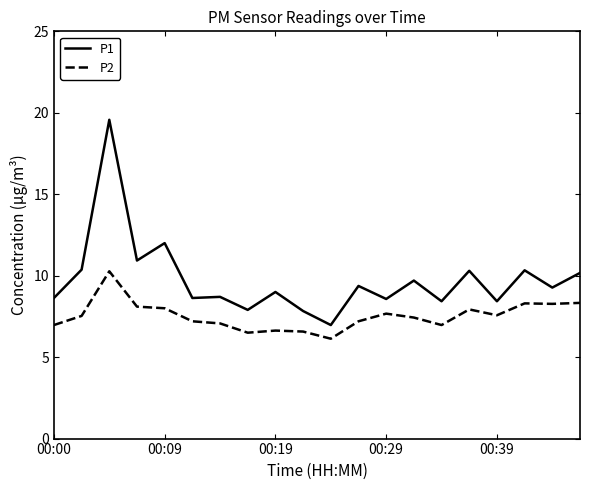

What is the difference between the maximum and minimum values in the P2 series?

4.1